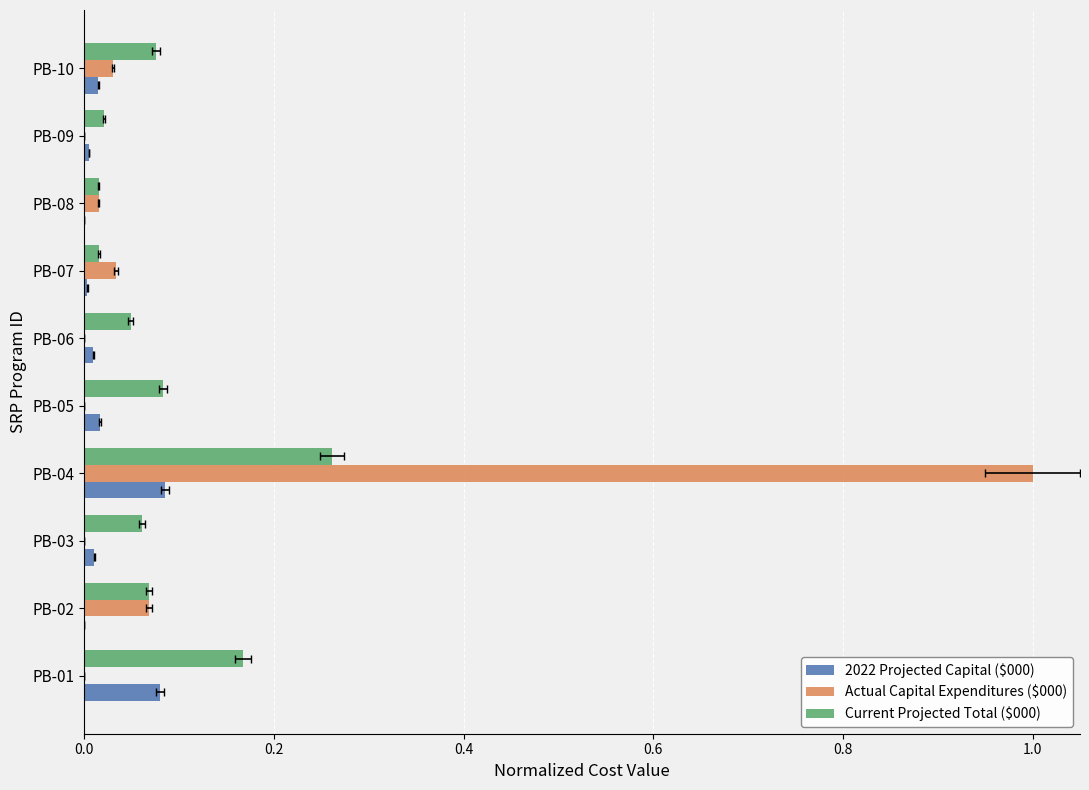

Reading left to right, list all the values displayed in this chart.

2022 Projected Capital ($000): 0.1	0.0	0.0	0.1	0.0	0.0	0.0	0.0	0.0	0.0
Actual Capital Expenditures ($000): 0.0	0.1	0.0	1.0	0.0	0.0	0.0	0.0	0.0	0.0
Current Projected Total ($000): 0.2	0.1	0.1	0.3	0.1	0.0	0.0	0.0	0.0	0.1